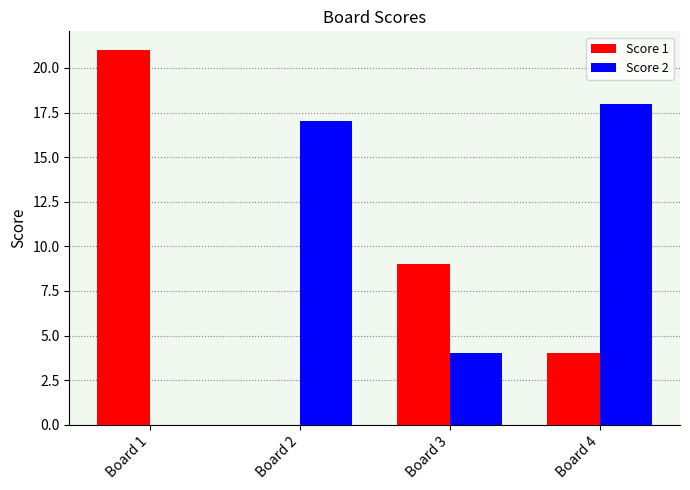

Which series has the largest total across all categories?

Score 2